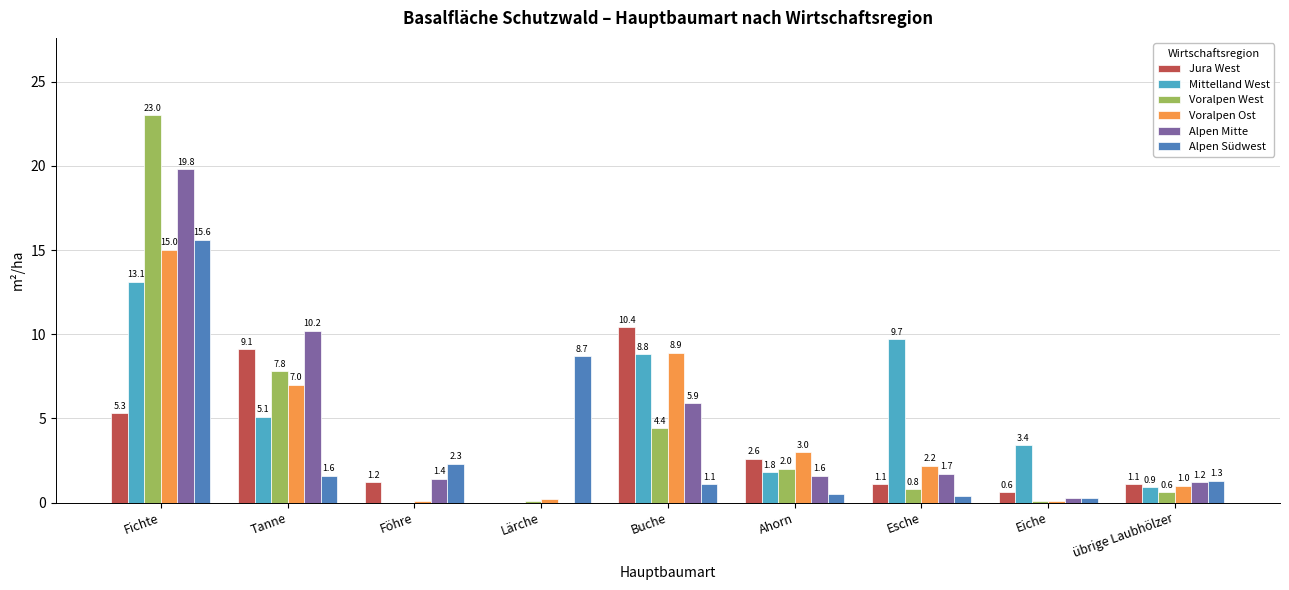

What are all the series names shown in the legend?

Jura West, Mittelland West, Voralpen West, Voralpen Ost, Alpen Mitte, Alpen Südwest